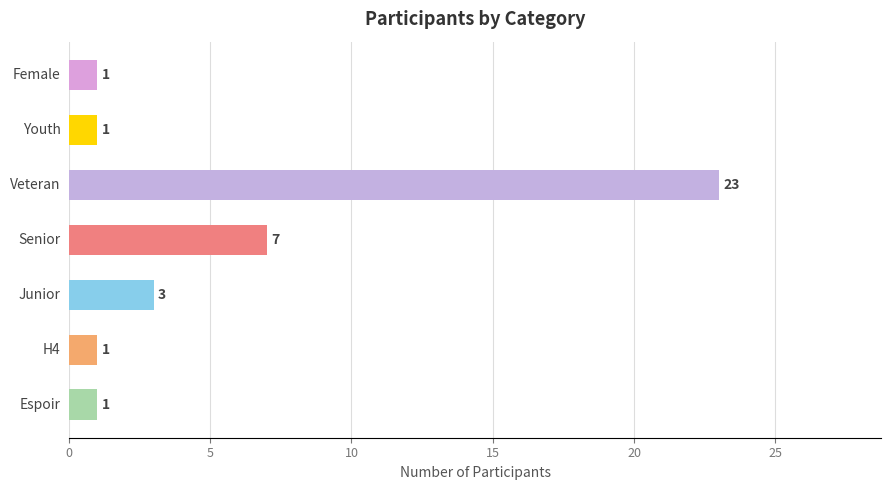

What is the greatest value displayed?

23